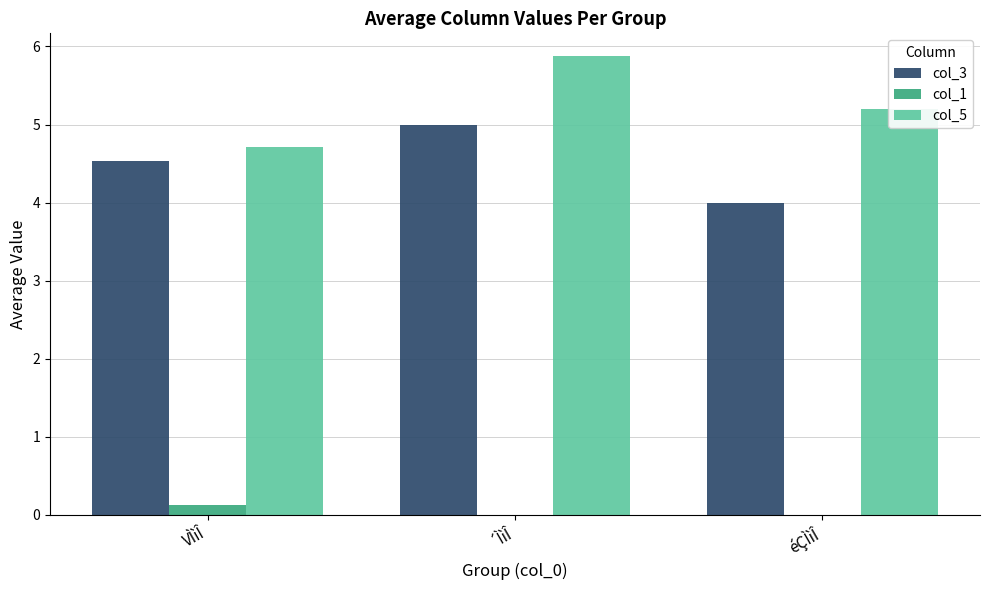

Are the bars grouped side by side (vs. stacked)?

Yes